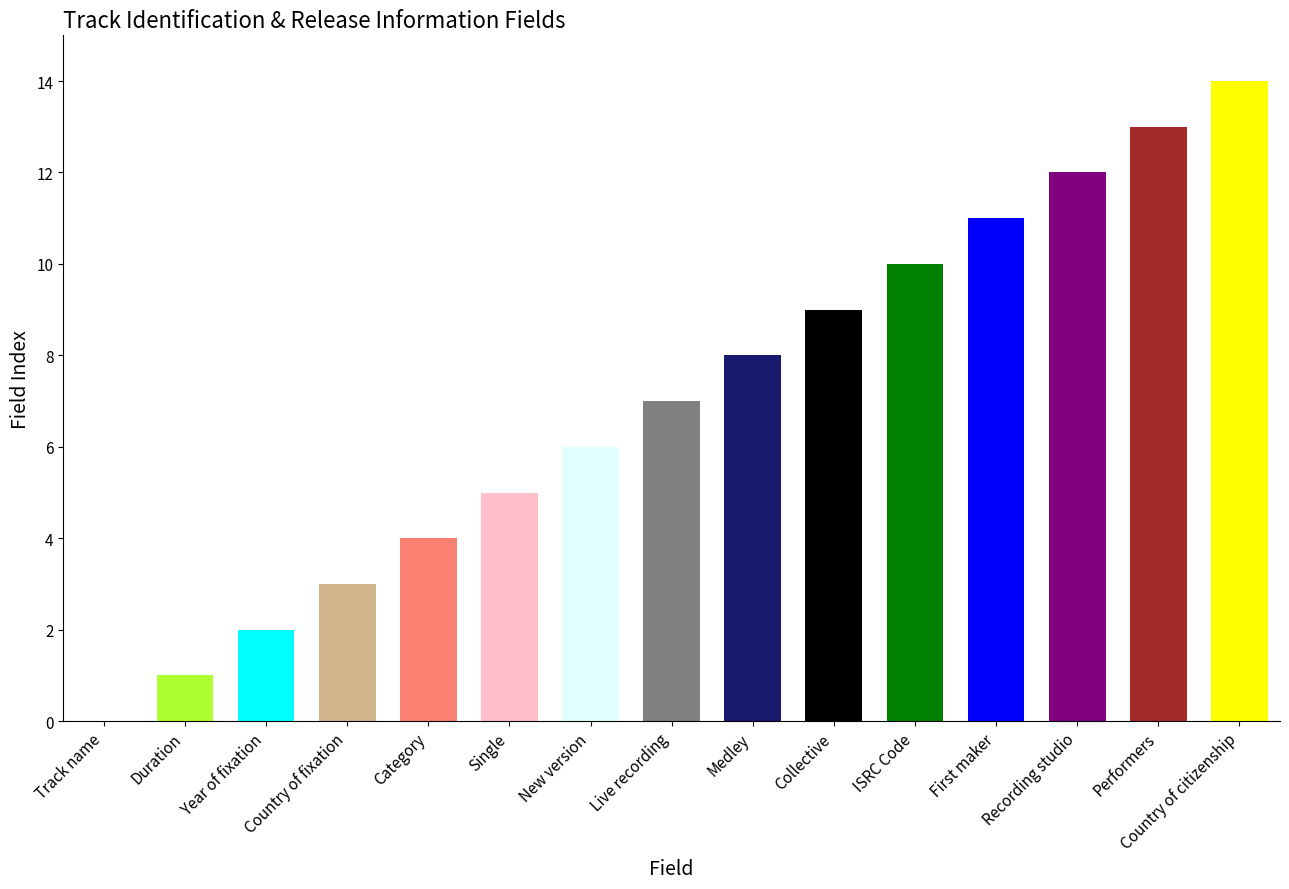

Is it true that the value at Duration is 0?

False